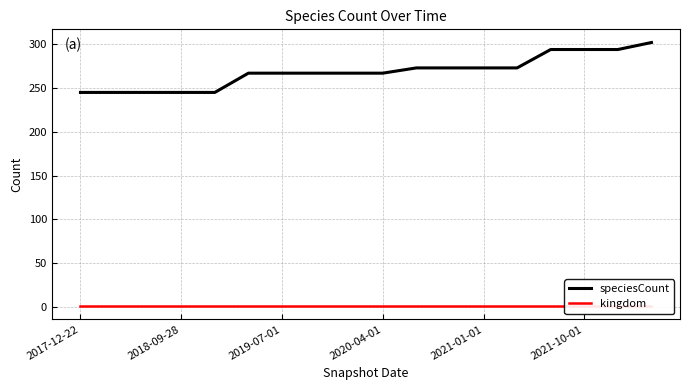

At which category is the sum across all series the highest?

17